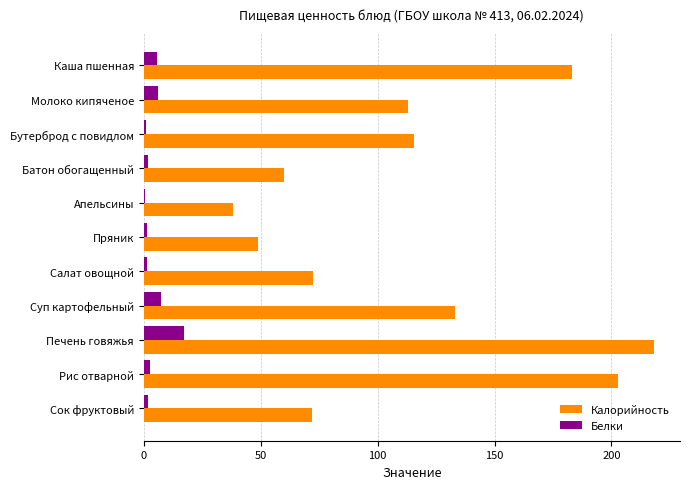

What are all the series names shown in the legend?

Калорийность, Белки